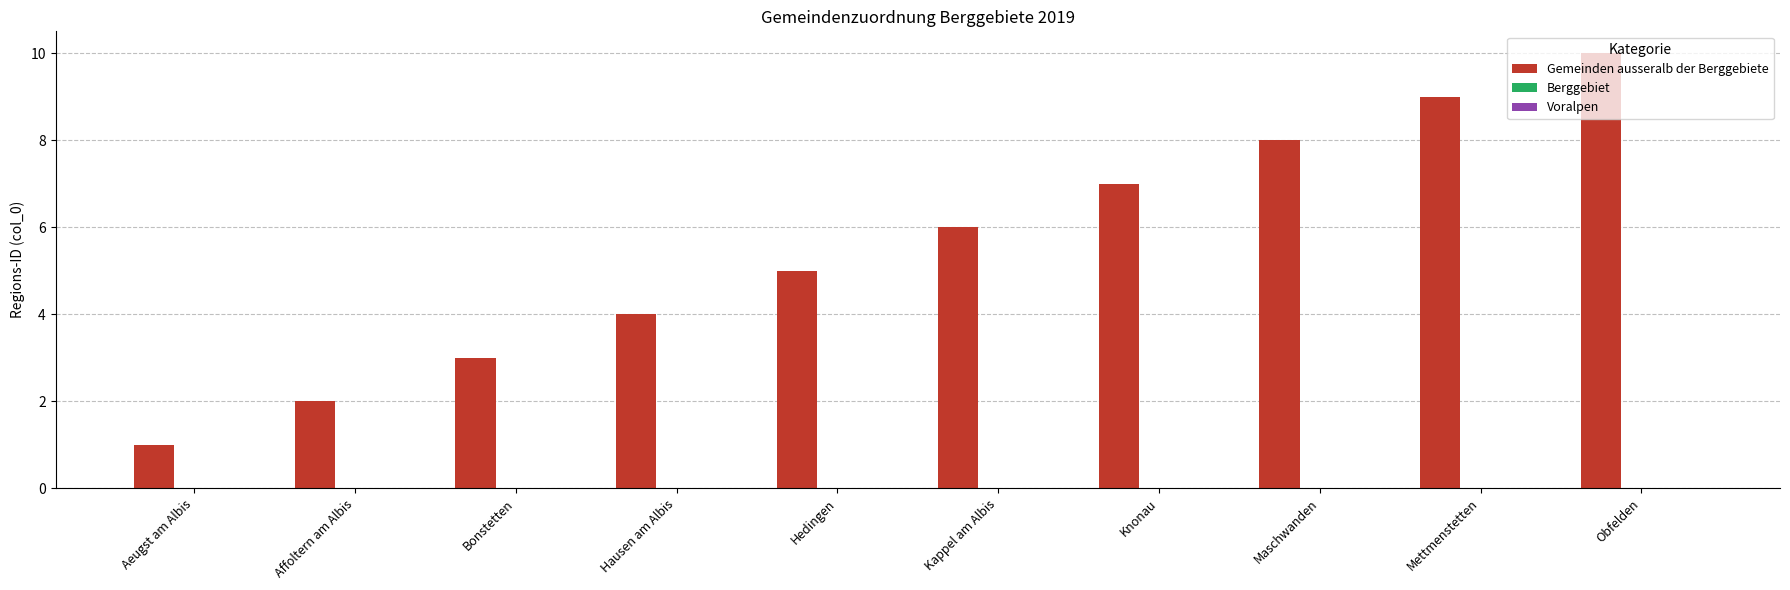

What is the change in value from Affoltern am Albis to Mettmenstetten?

+7